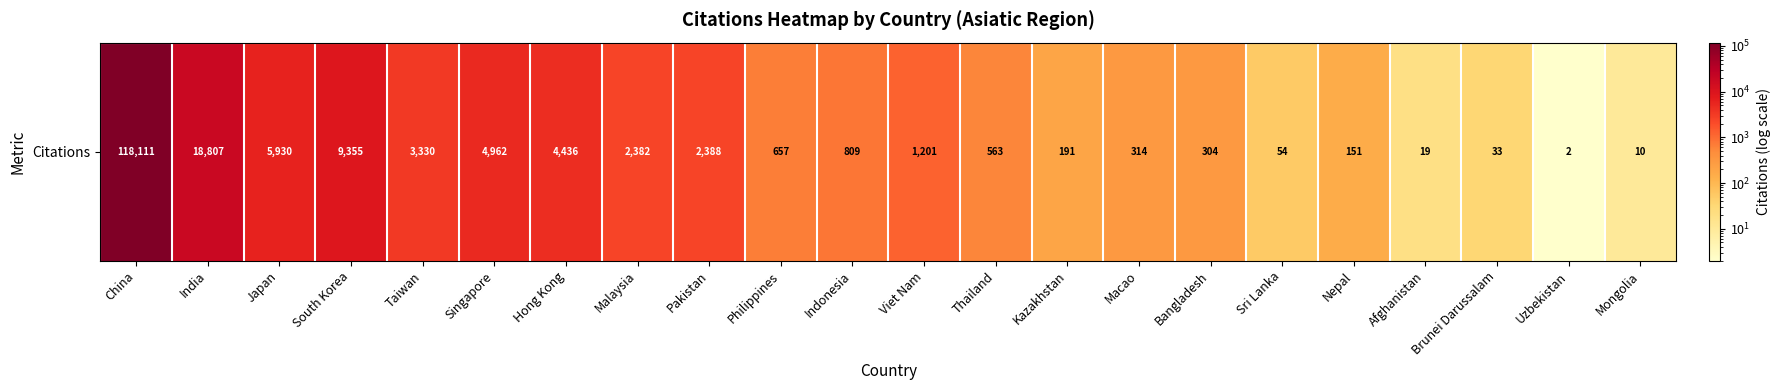

Which has a higher value, Pakistan or Bangladesh?

Pakistan